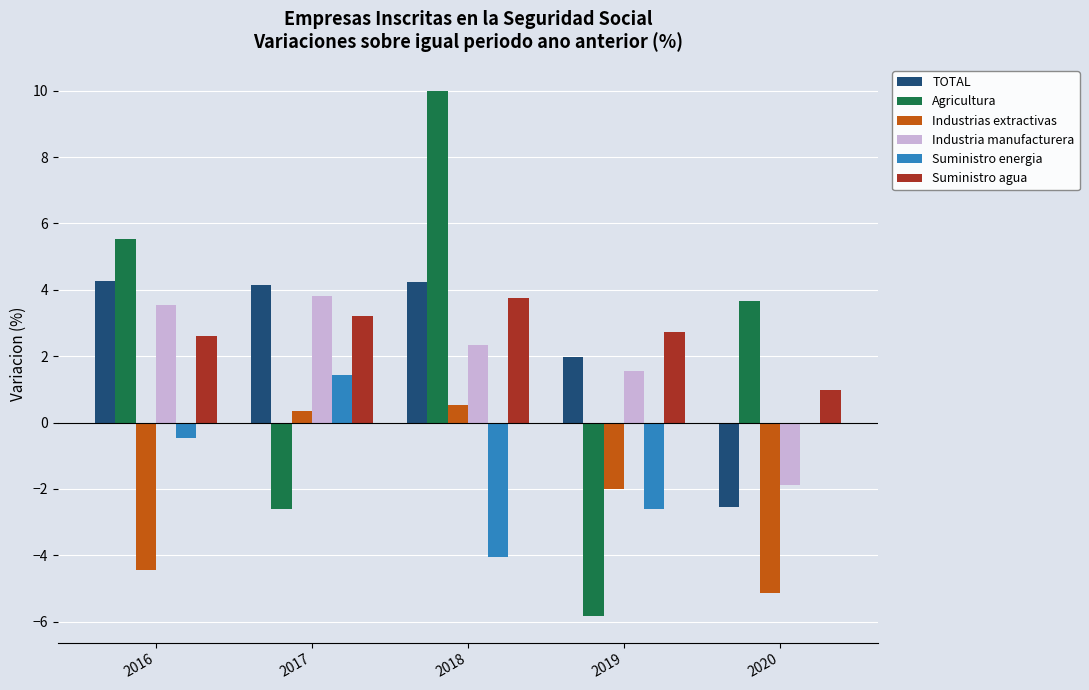

What is the sum of the Industrias extractivas values at 2018 and 2016?

-3.9